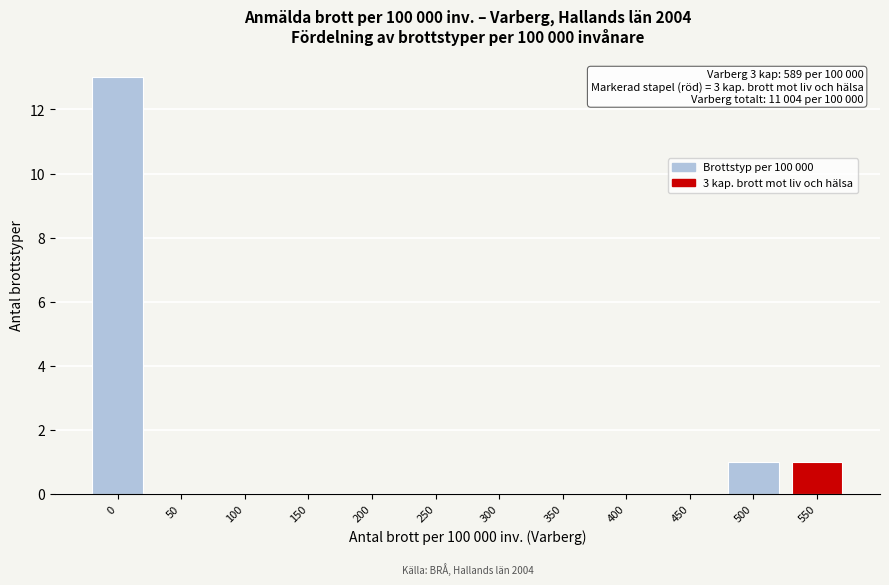

Reading left to right, what are all the values shown in this chart?

0=13	50=0	100=0	150=0	200=0	250=0	300=0	350=0	400=0	450=0	500=1	550=1